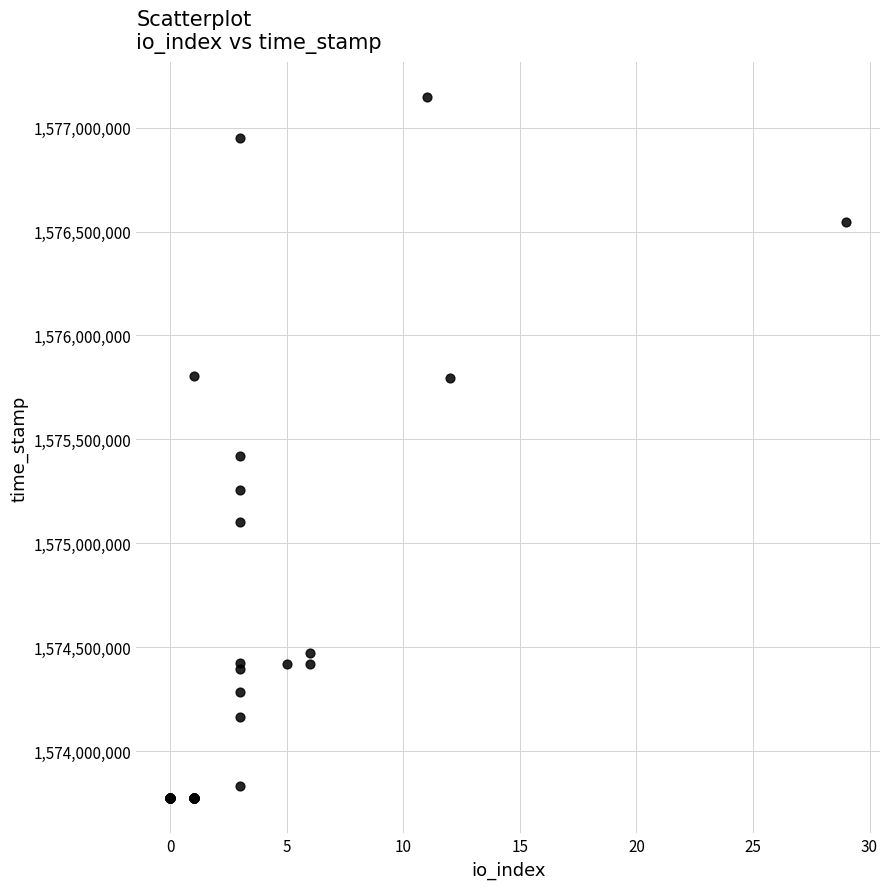

What Y value in the scatter plot is closest to 1575459683?

1575419898